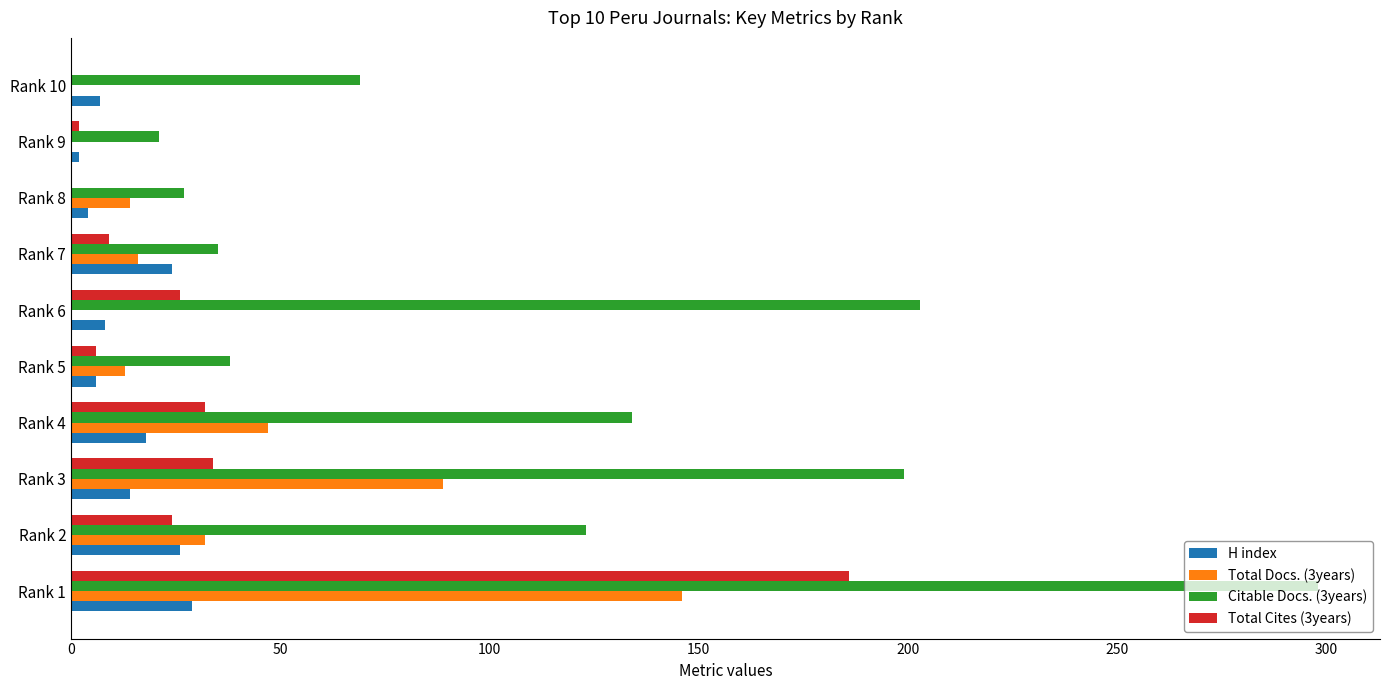

Is it true that Citable Docs. (3years) equals 123 at Rank 10?

False